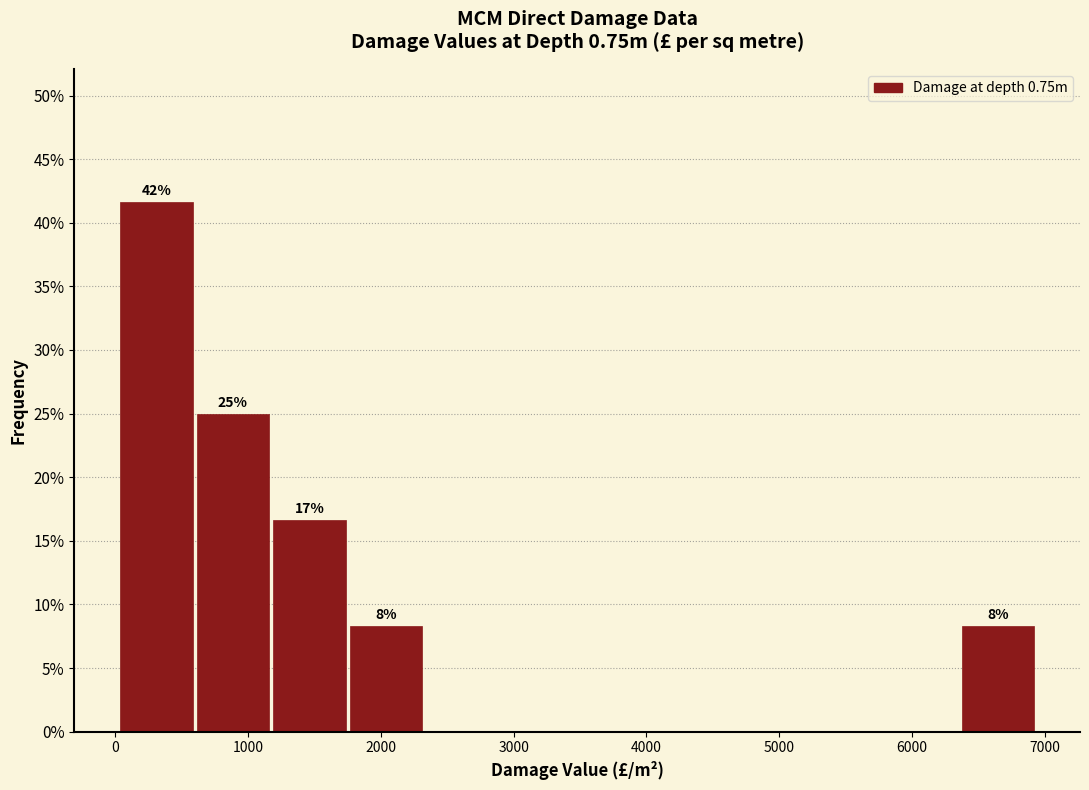

Which range on the x-axis has the tallest bar?

0 to 600